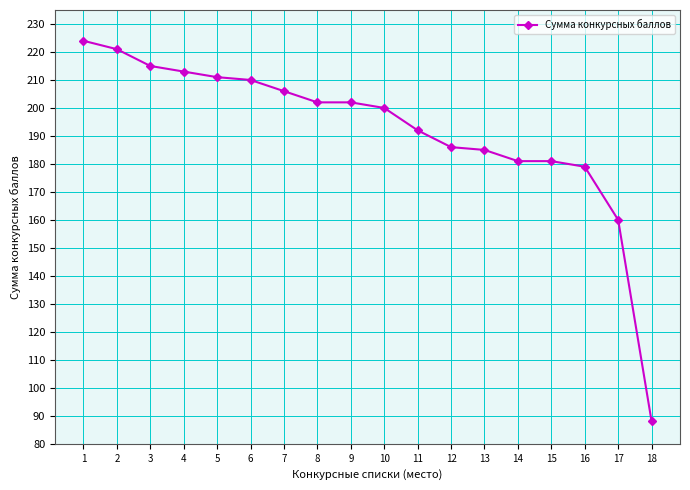

What is the minimum value shown in the chart?

88